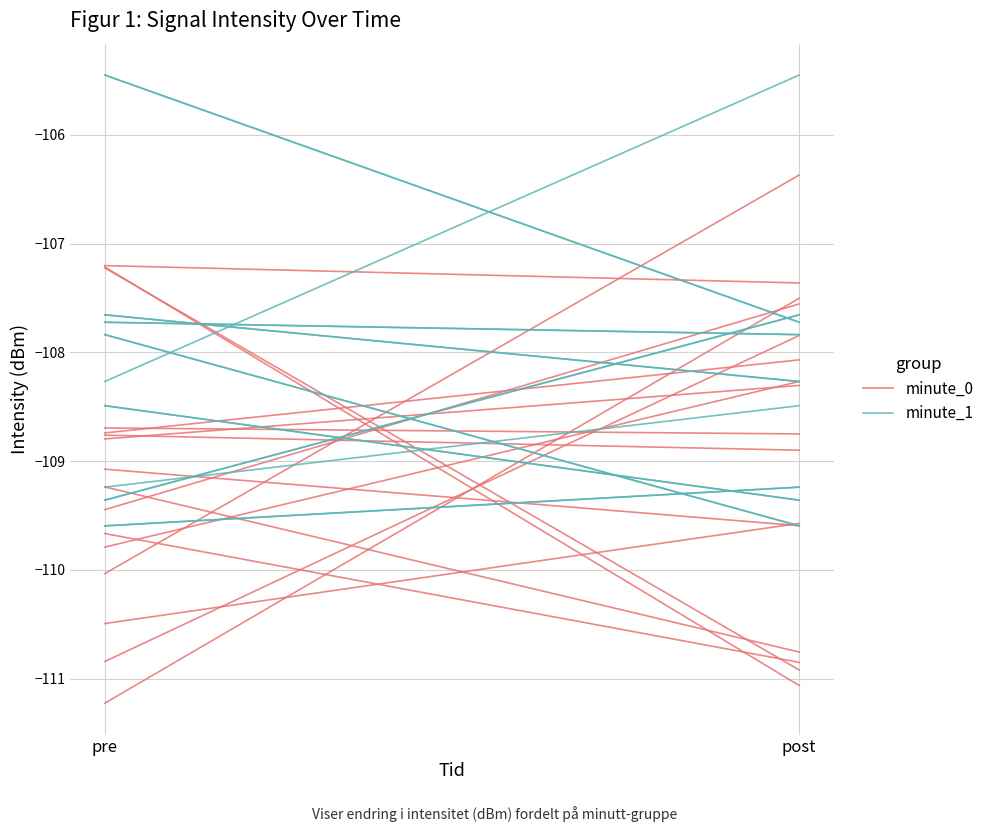

Where is minute_1 nearest to the value -109?

post